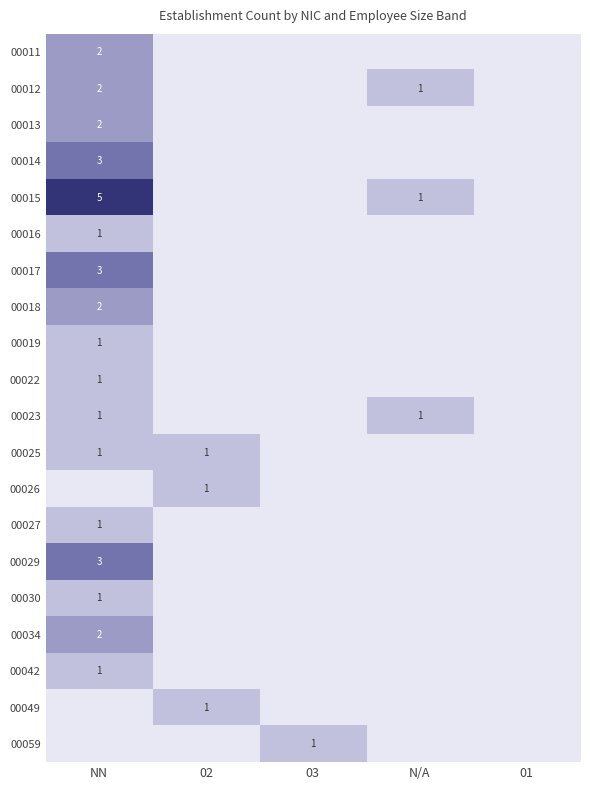

At which category is the sum across all series the highest?

NN